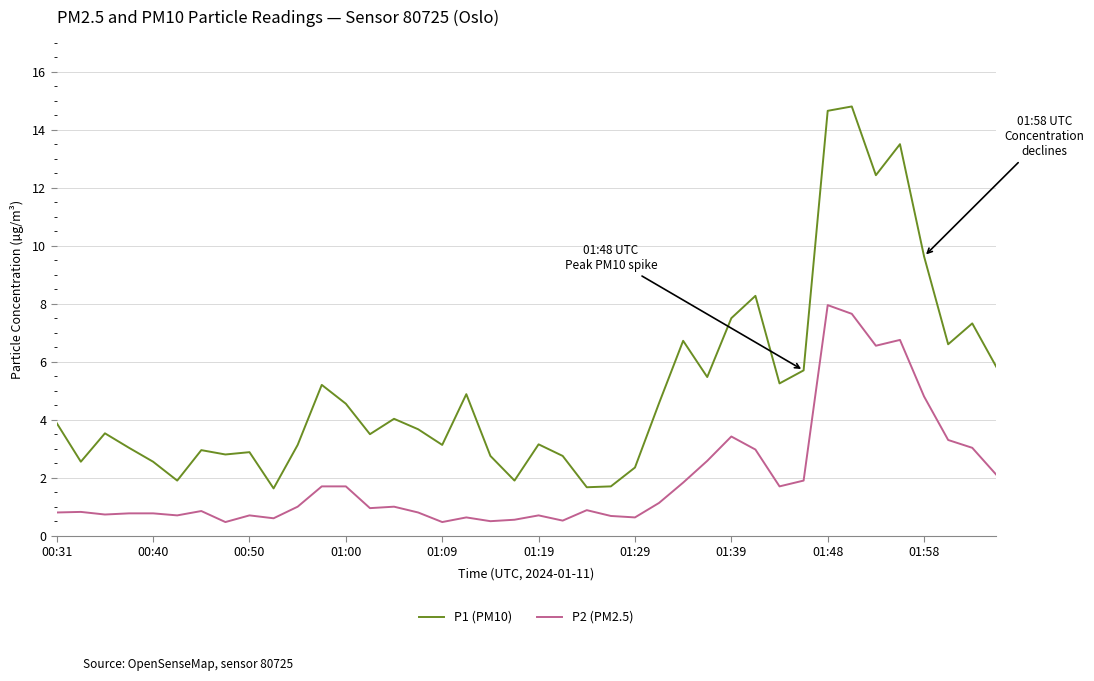

What is the highest value of the P1 (PM10) series?

14.8